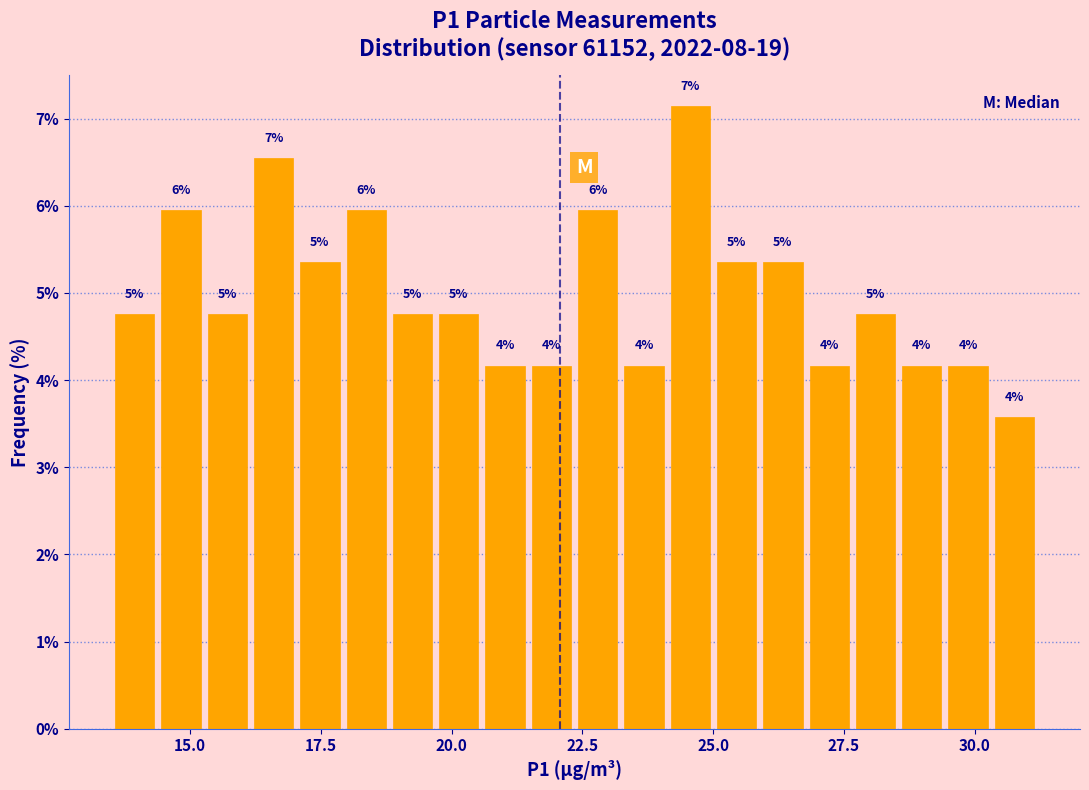

Read against the x-axis, roughly where is the centre of the tallest bar?

24.5